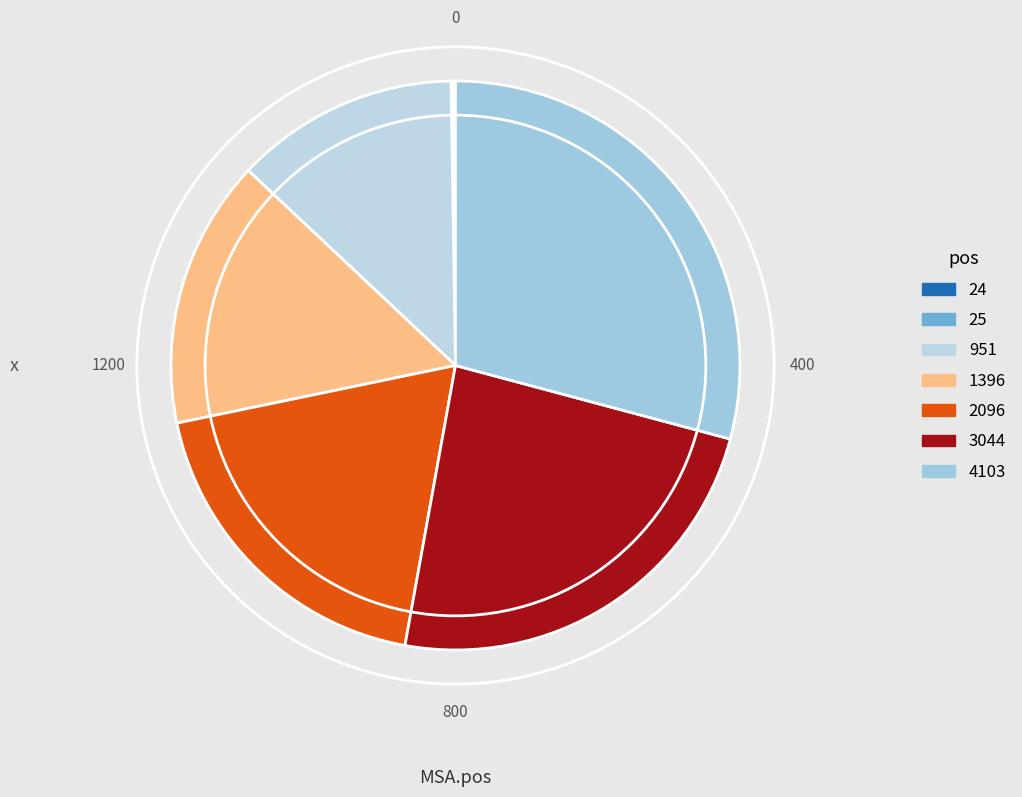

The 2096 slice represents 32% of the pie. True or false?

False